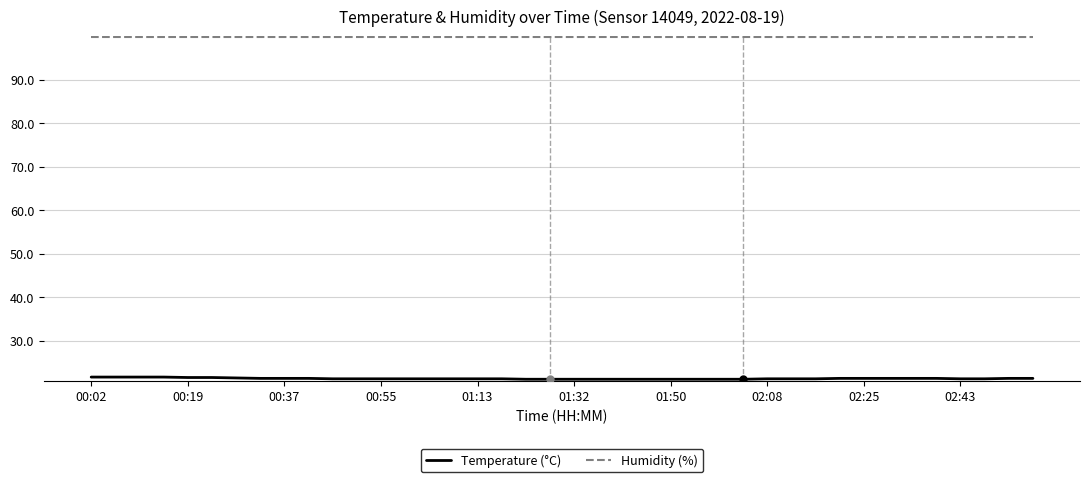

Rank the series by their average value, from lowest to highest.

Temperature (°C), Humidity (%)